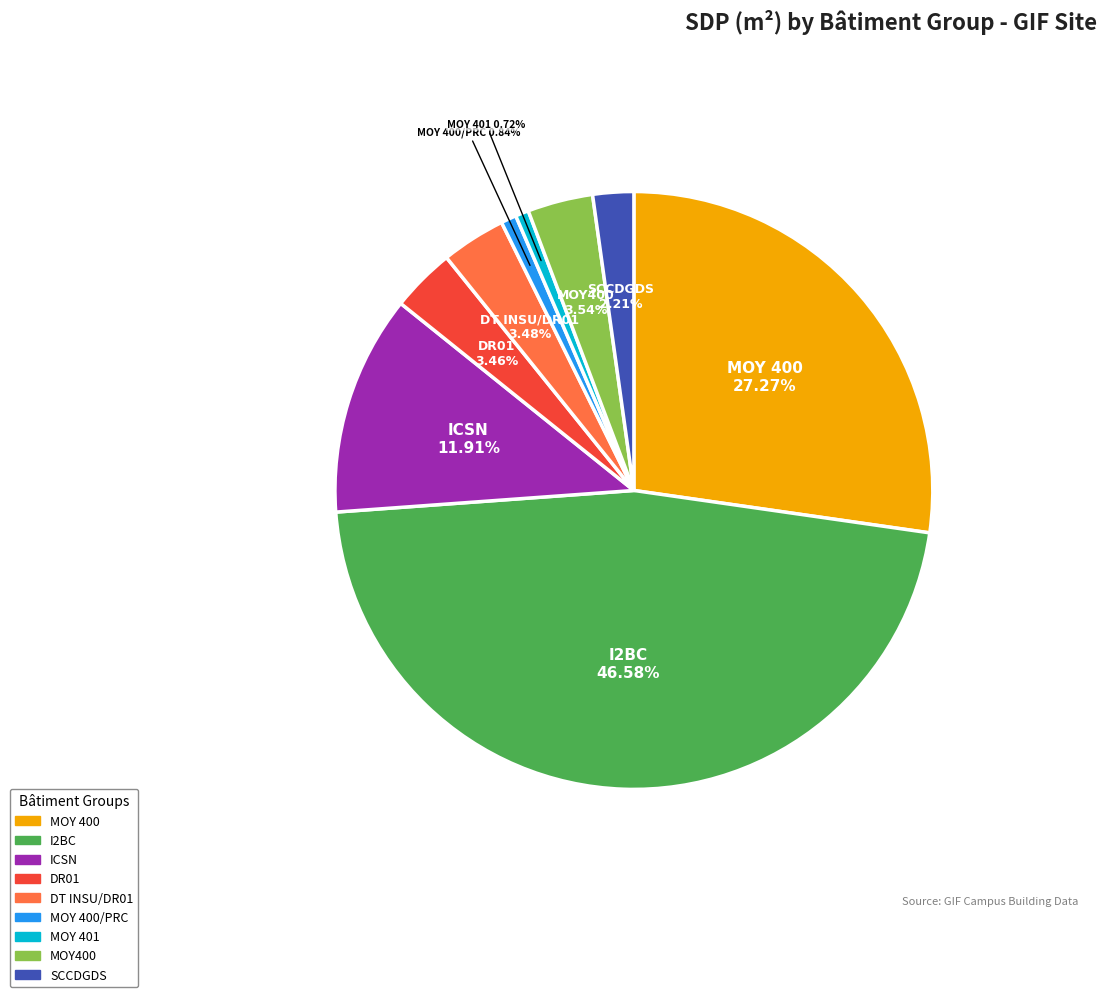

True or false: DT INSU/DR01 accounts for 3% of the total.

True